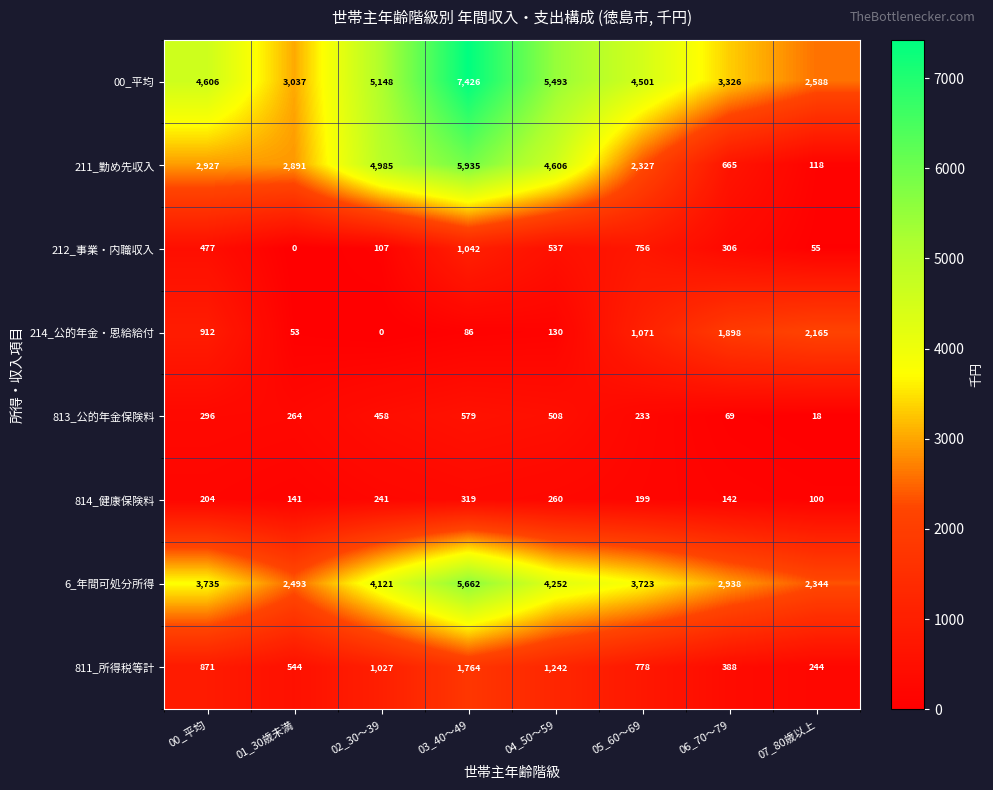

What is the maximum value shown in the chart?

7426